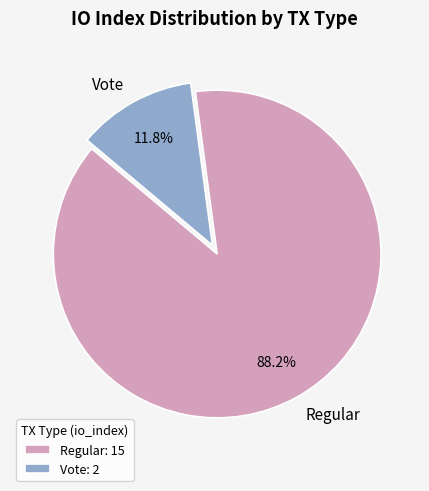

Is the sum of Vote and Regular greater than half?

Yes